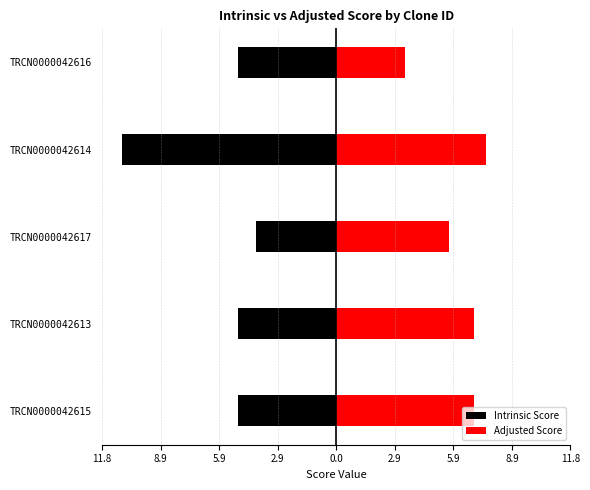

What are all the series names shown in the legend?

Intrinsic Score, Adjusted Score